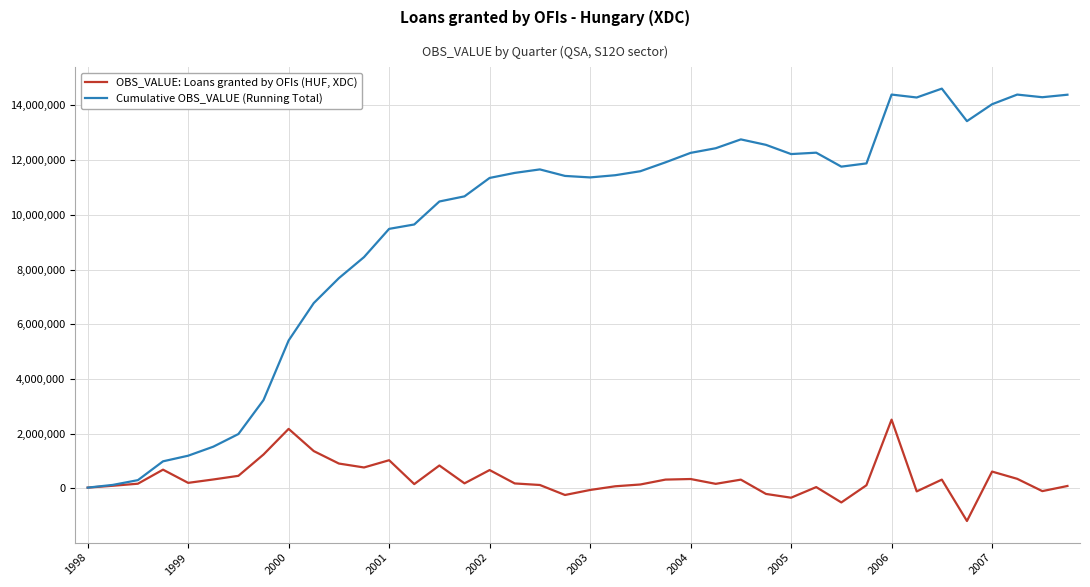

Which series has the largest range (max minus min)?

Cumulative OBS_VALUE (Running Total)